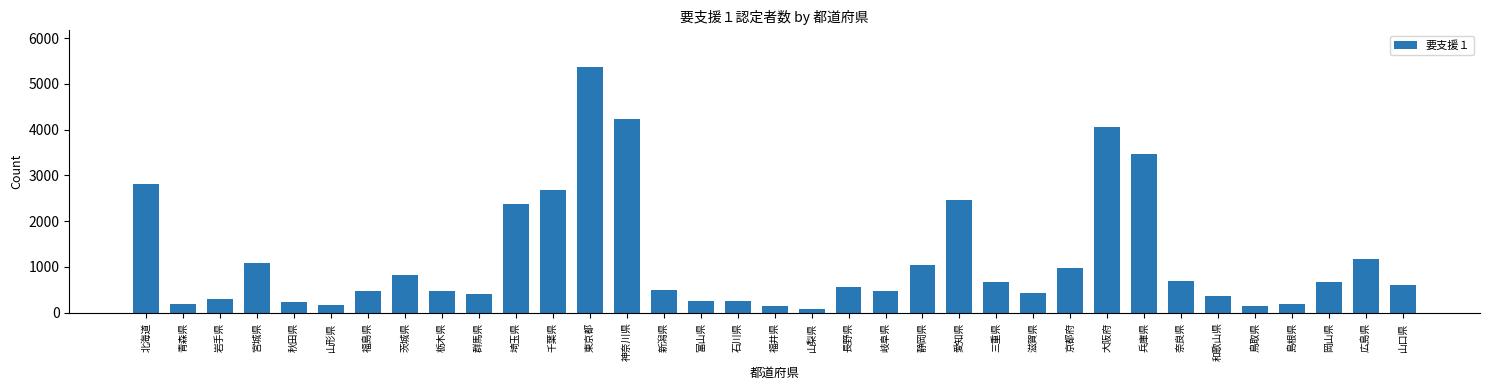

What is the average value?

1167